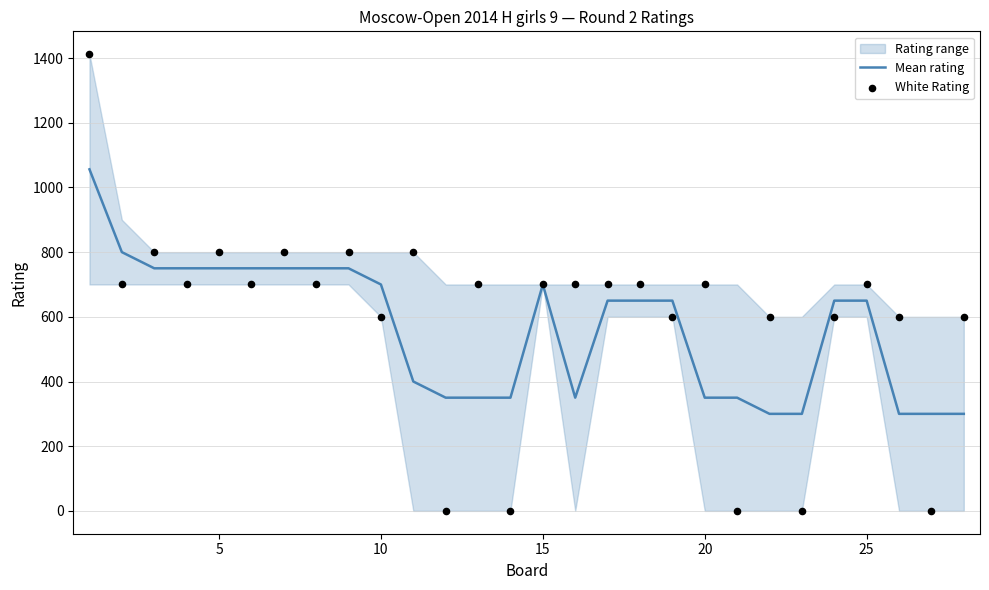

What is the maximum value for Mean rating?

1056